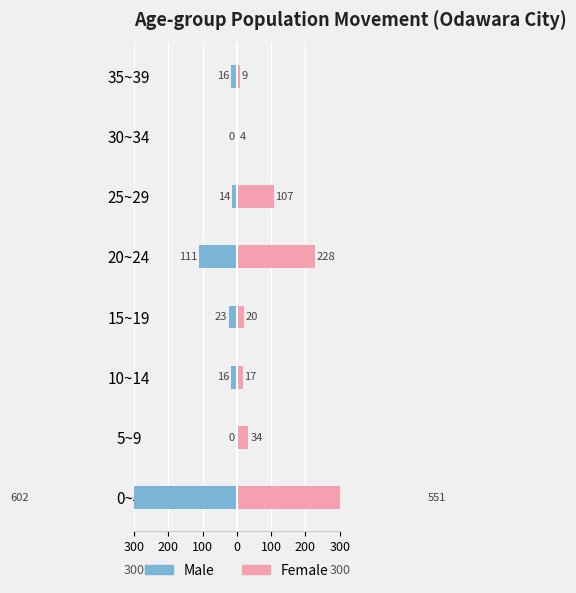

What is the sum of all Female values?

970